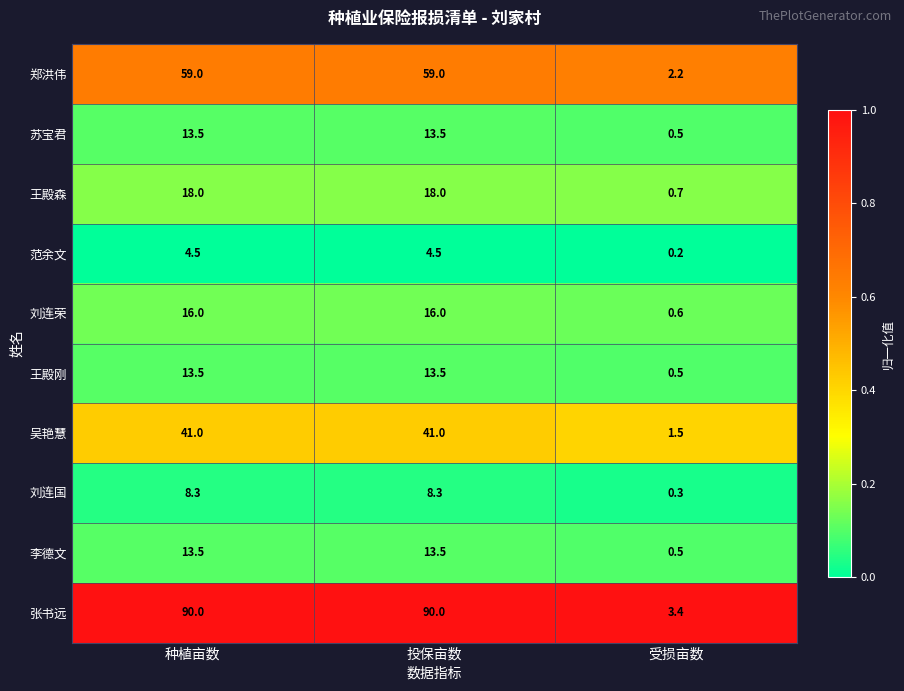

Reading left to right, list all the values displayed in this chart.

郑洪伟: 59.0	59.0	2.2
苏宝君: 13.5	13.5	0.5
王殿森: 18.0	18.0	0.7
范余文: 4.5	4.5	0.2
刘连荣: 16.0	16.0	0.6
王殿刚: 13.5	13.5	0.5
吴艳慧: 41.0	41.0	1.5
刘连国: 8.3	8.3	0.3
李德文: 13.5	13.5	0.5
张书远: 90.0	90.0	3.4